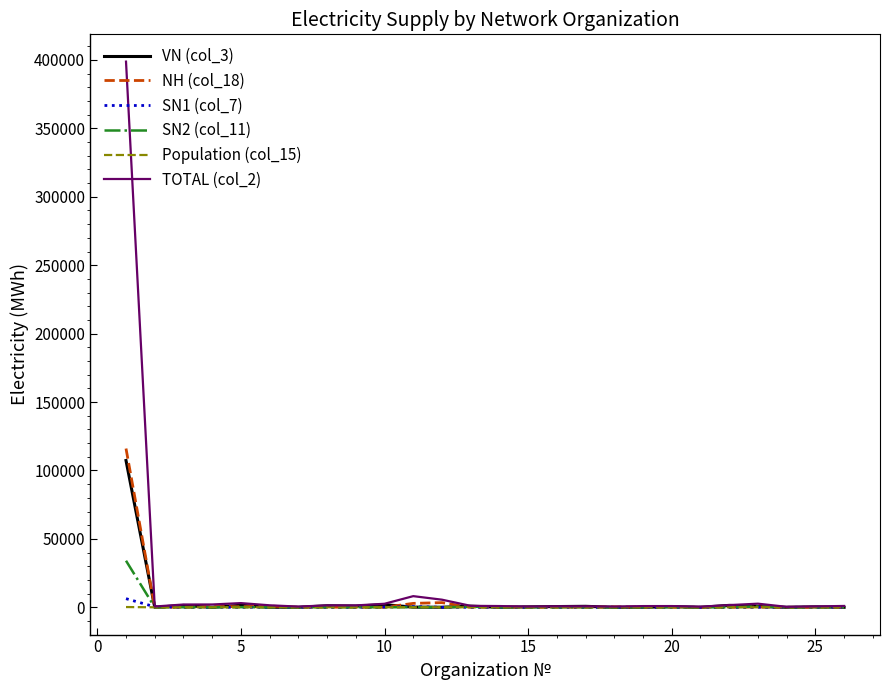

What is the maximum value shown in the chart?

398798.5